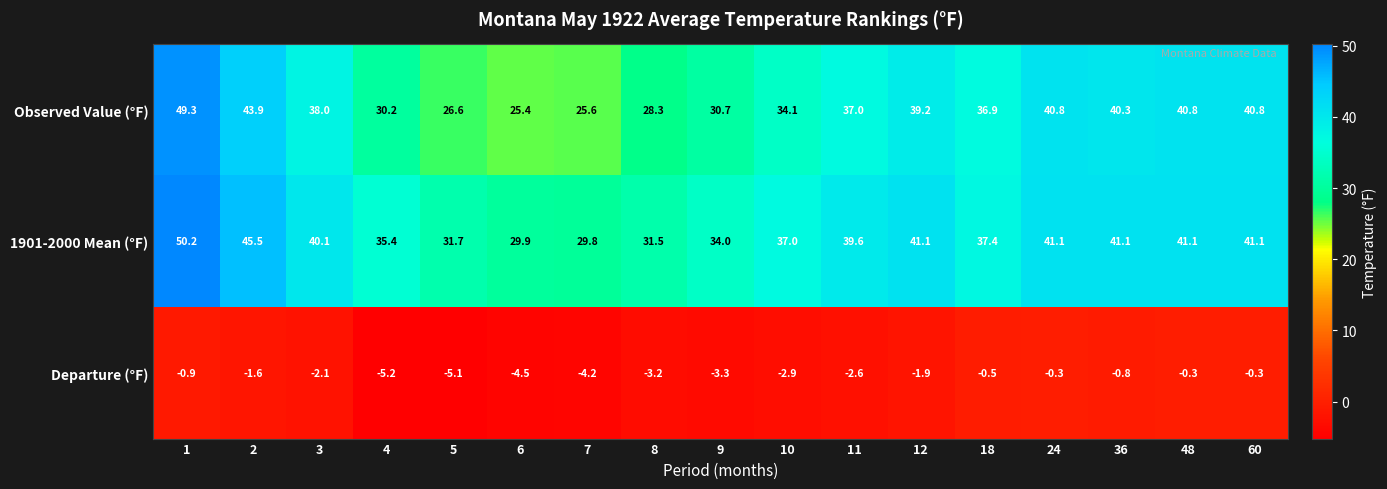

What value does the Departure (°F) series have at 36?

-0.8